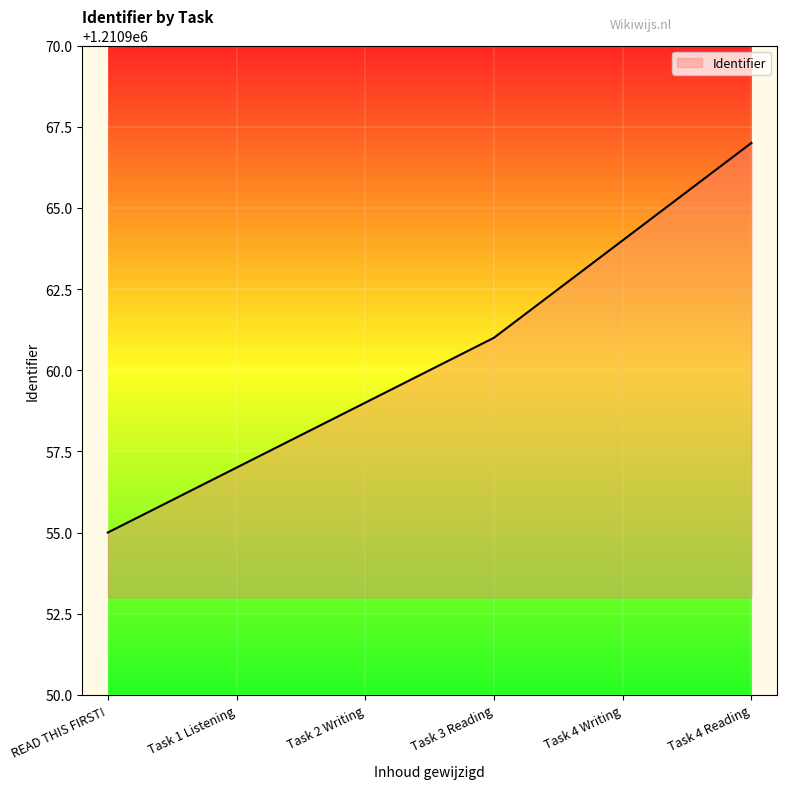

True or false: there are more than 0 points higher than both neighbors.

False